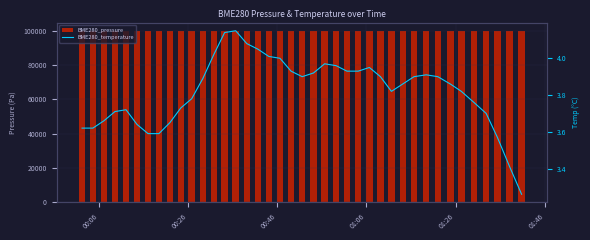

What is the lowest value of the BME280_pressure series?

99780.4